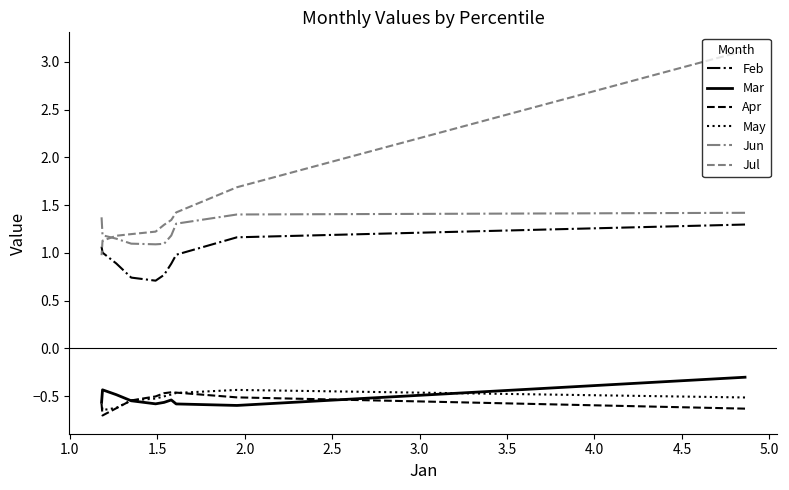

True or false: Jun and Jul intersect in this chart.

True